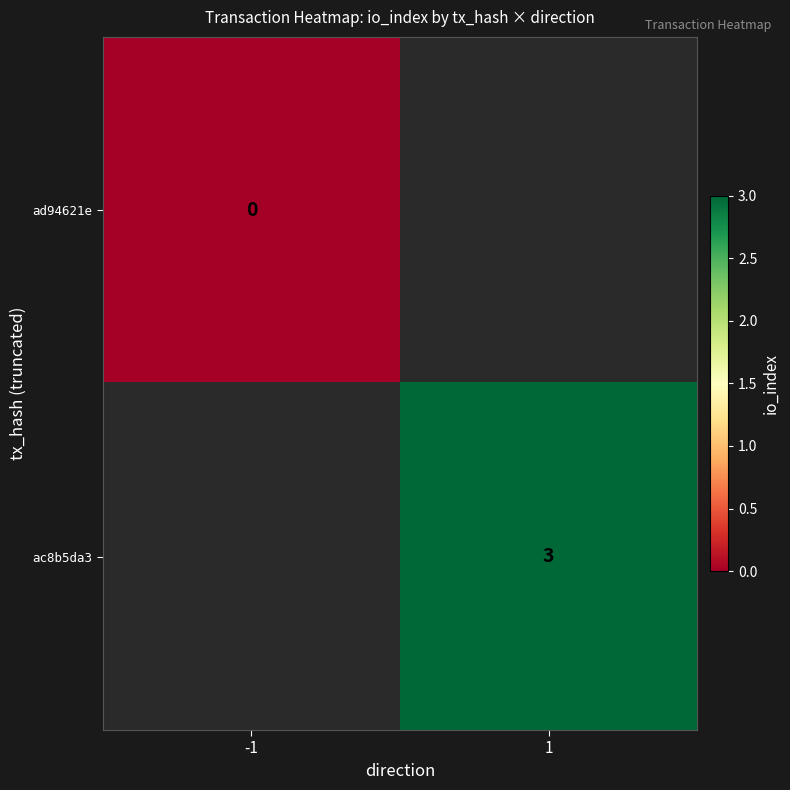

Is it true that ac8b5da3 equals 3 at 1?

True